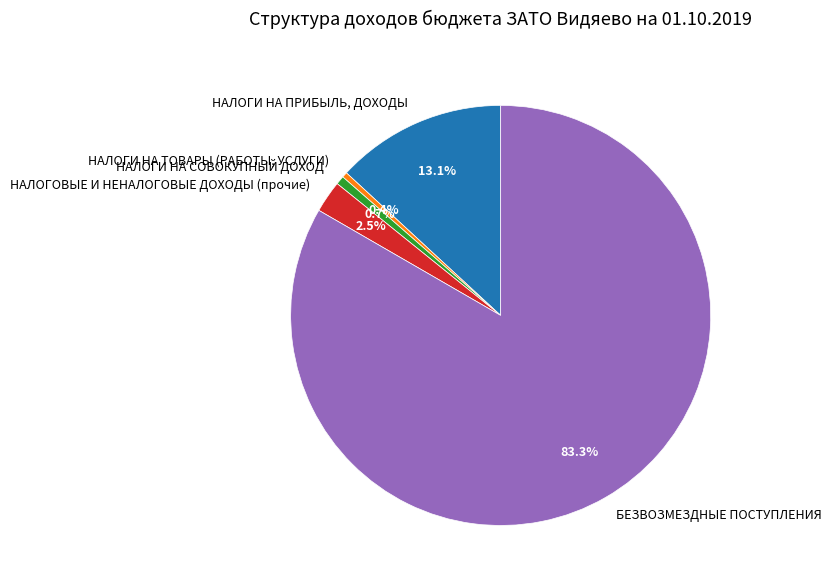

To the nearest percent, what percentage of the pie is БЕЗВОЗМЕЗДНЫЕ ПОСТУПЛЕНИЯ?

83%